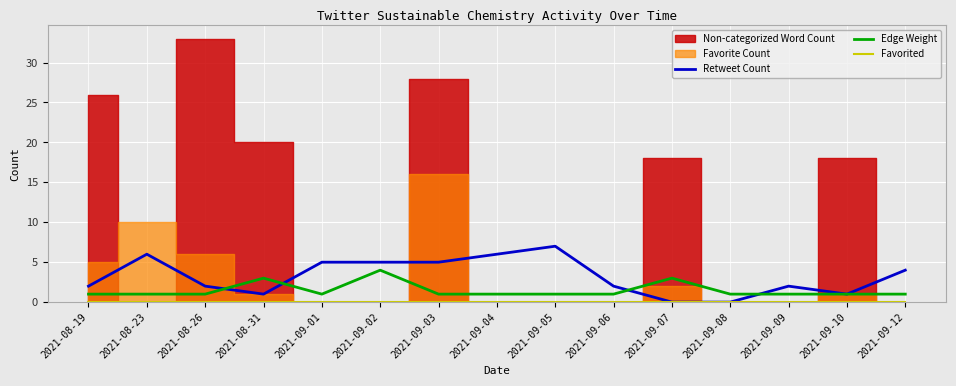

What is the highest value of the Edge Weight series?

4